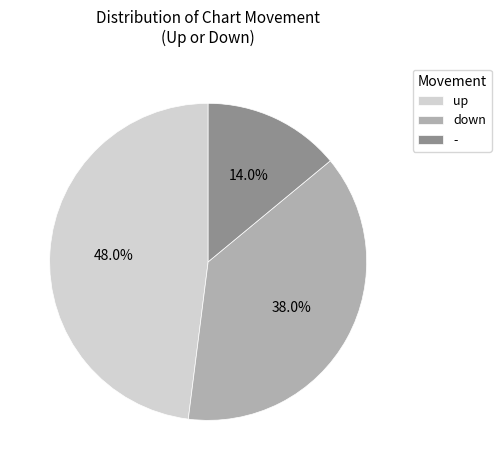

Is the sum of up and - greater than half?

Yes